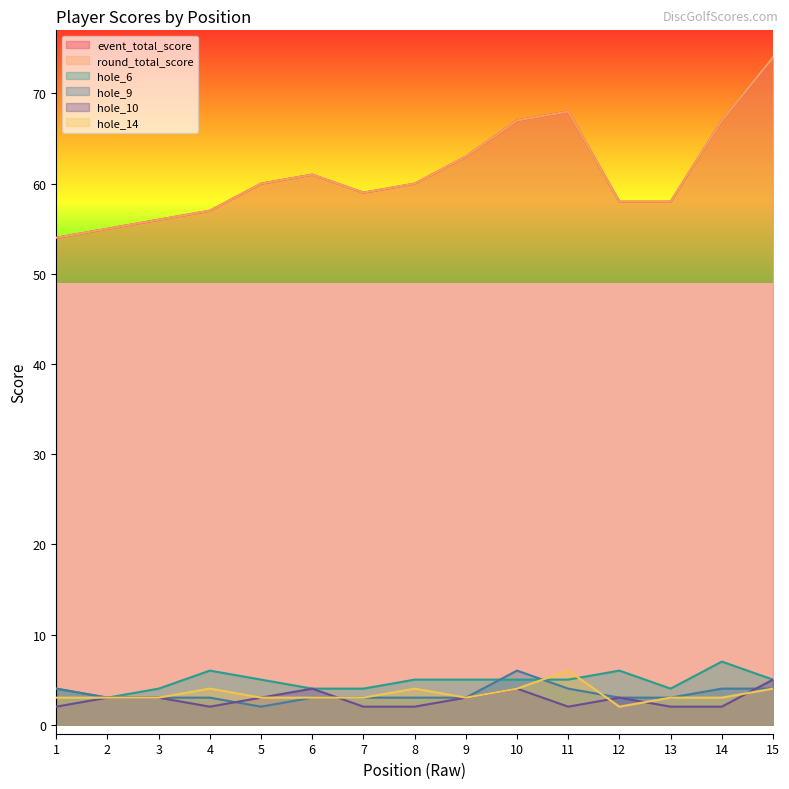

What is the spread (max minus min) of values at 12?

56